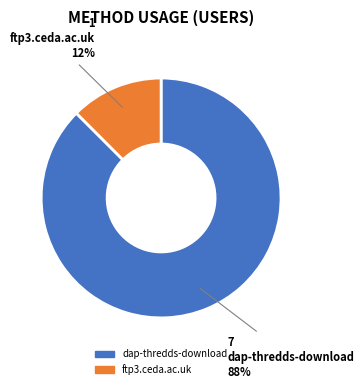

To the nearest percent, what is the combined percentage of dap-thredds-download and ftp3.ceda.ac.uk?

100%